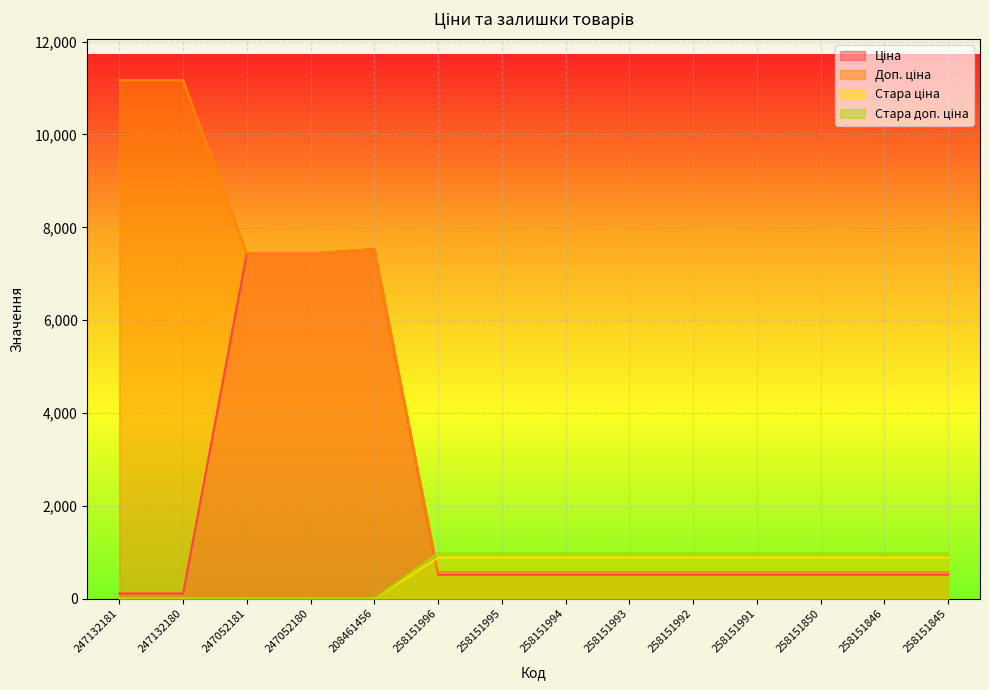

How many values in Стара доп. ціна are above zero?

9